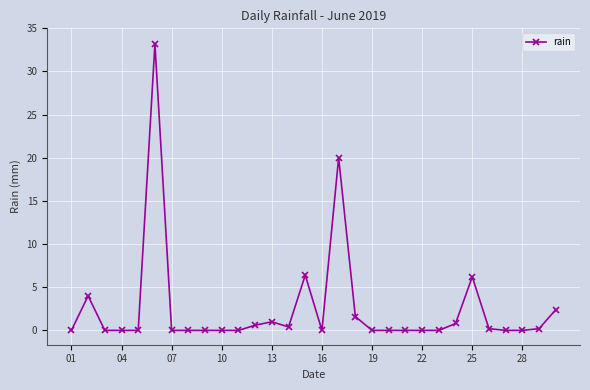

True or false: the data has more than 2 interior local peaks.

True